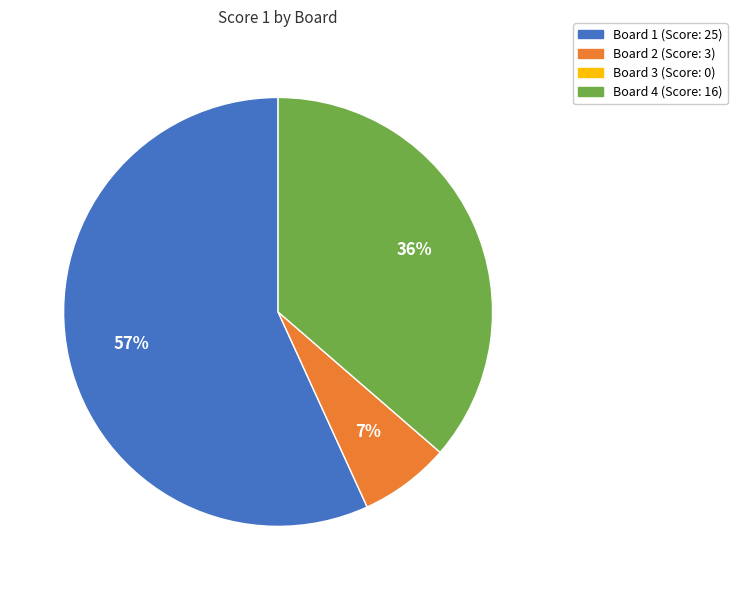

Is there any slice that represents more than half of the pie?

Yes